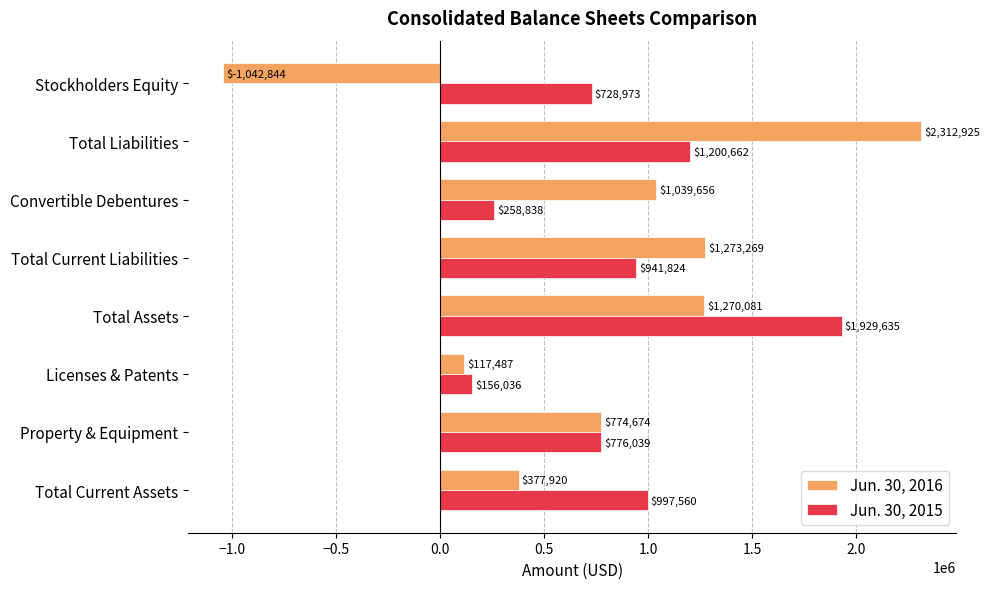

What is the difference between the second highest and minimum values in the Jun. 30, 2015 series?

1044626